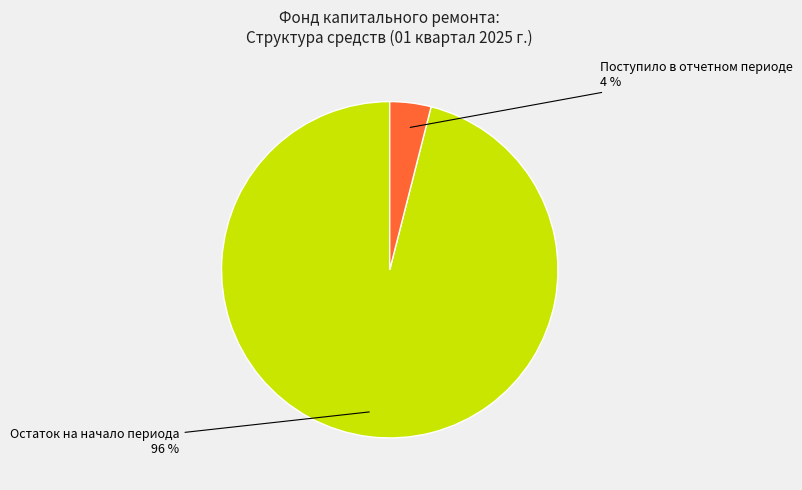

To the nearest percent, what is the average slice percentage?

50%